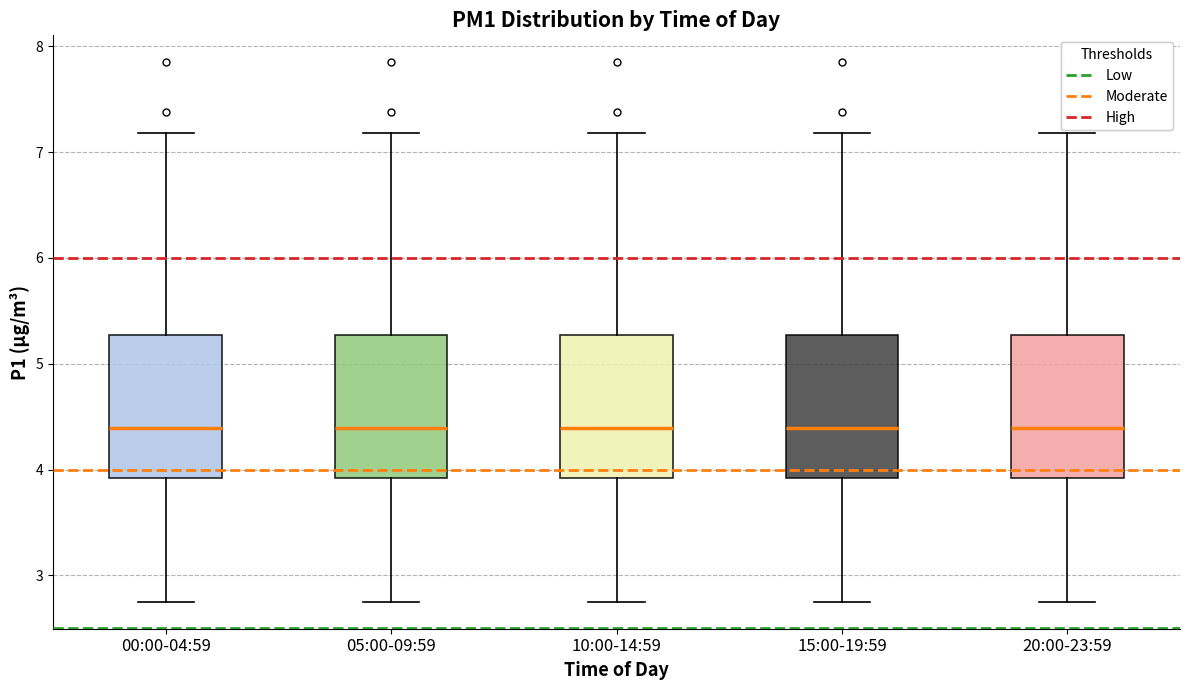

Reading left to right, transcribe this box plot: for each box, give where its median line is, the range the box spans, and where its two whiskers end, as read against the y-axis. The values are not printed on the chart, so give them approximately, as read against the axis.

00:00-04:59: median 4.4, box 3.9 to 5.3, whiskers 2.8 to 7.2
05:00-09:59: median 4.4, box 3.9 to 5.3, whiskers 2.8 to 7.2
10:00-14:59: median 4.4, box 3.9 to 5.3, whiskers 2.8 to 7.2
15:00-19:59: median 4.4, box 3.9 to 5.3, whiskers 2.8 to 7.2
20:00-23:59: median 4.4, box 3.9 to 5.3, whiskers 2.8 to 7.2